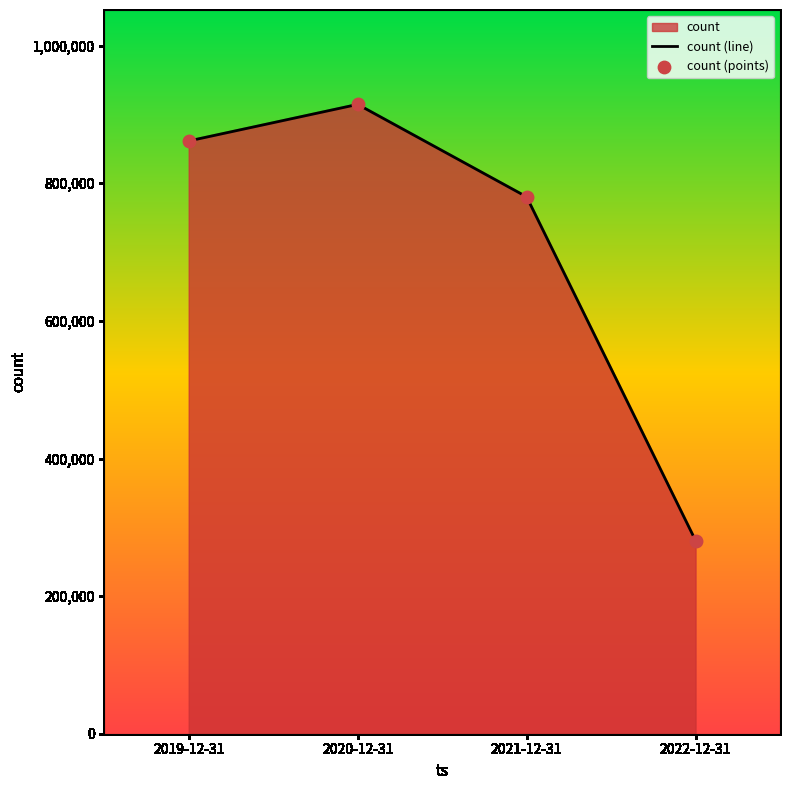

Which series reaches the minimum Y coordinate?

count (line)